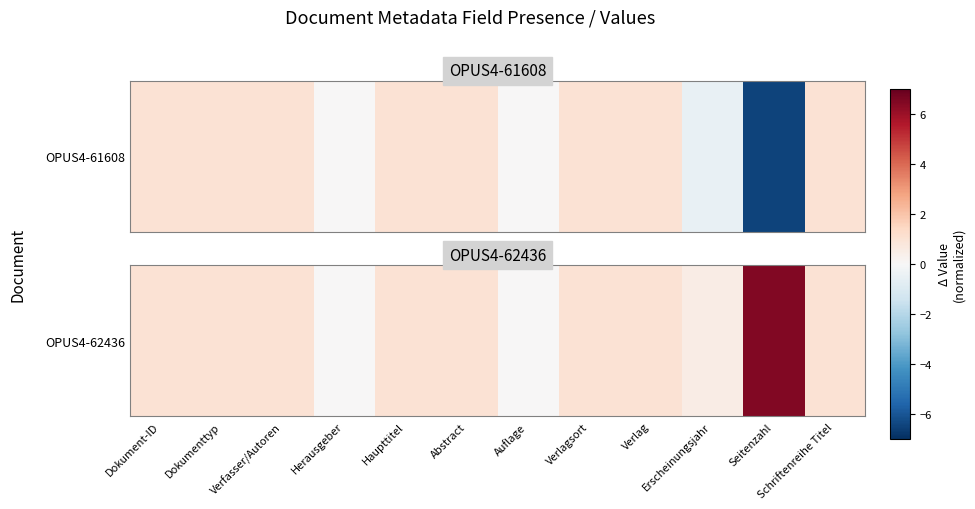

Where is the data nearest to the value 3?

Dokument-ID